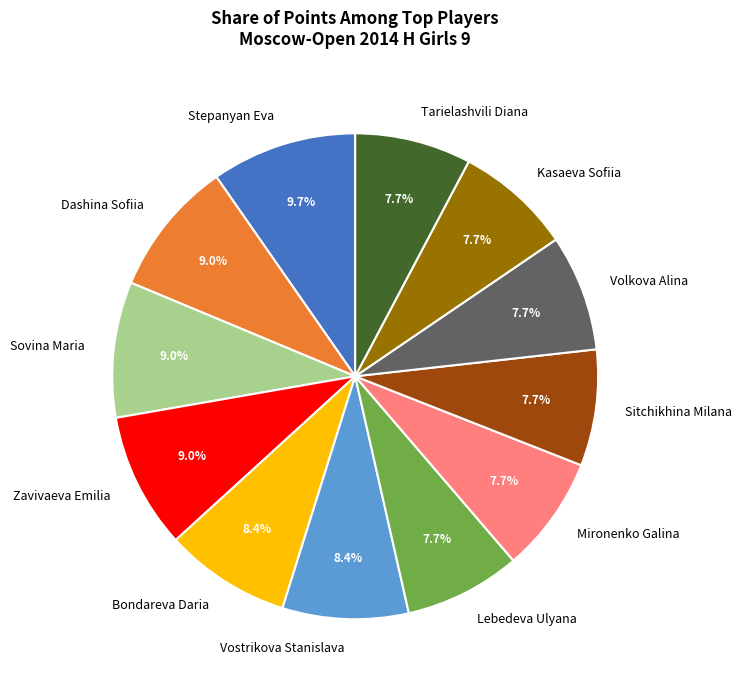

What portion of the pie excludes Mironenko Galina?

92.3%